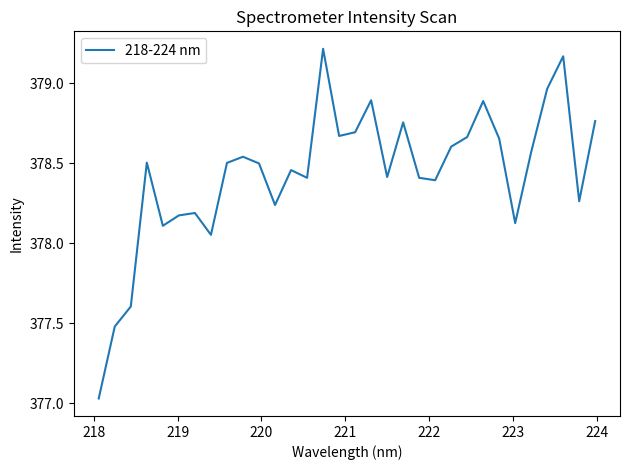

What is the difference between the maximum and minimum values?

2.2